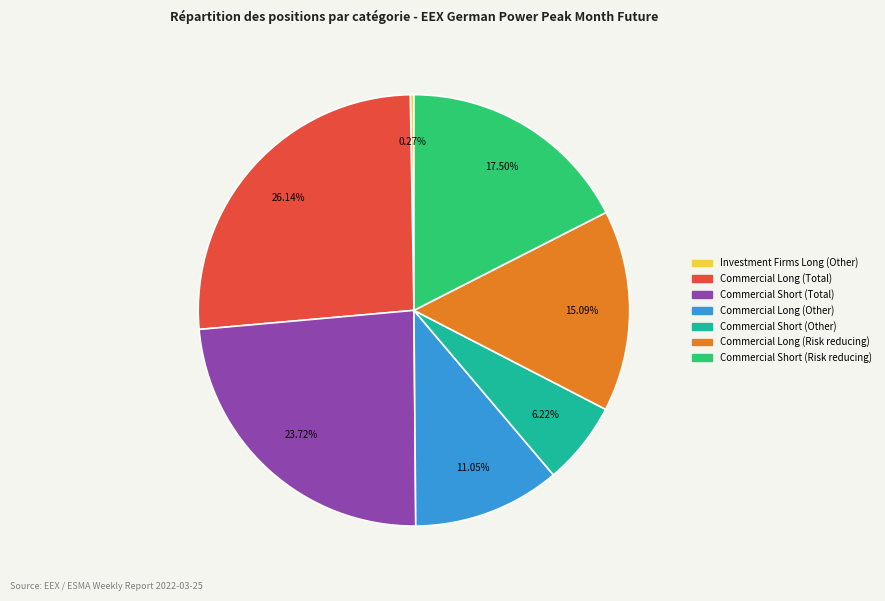

Is there any slice that represents more than half of the pie?

No